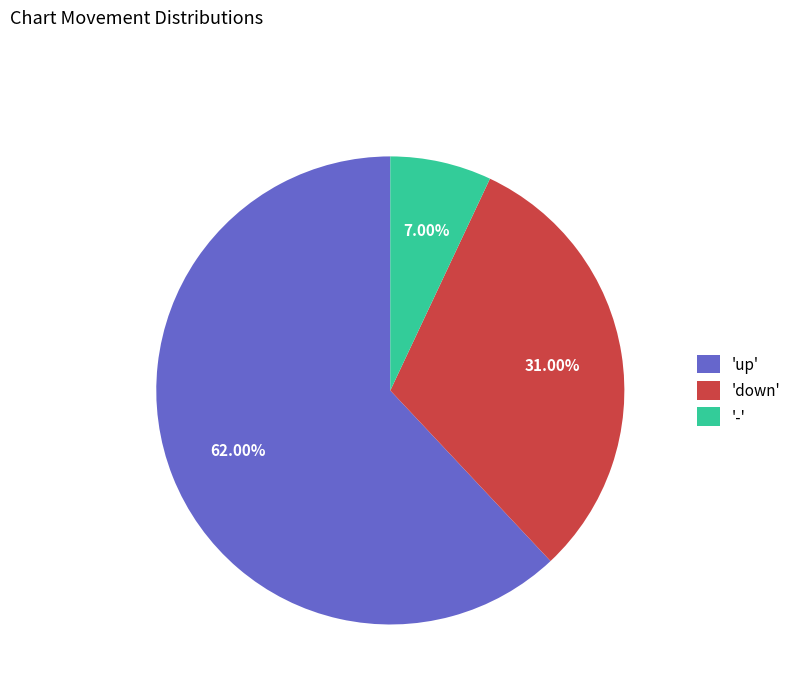

Does any single category account for the majority?

Yes